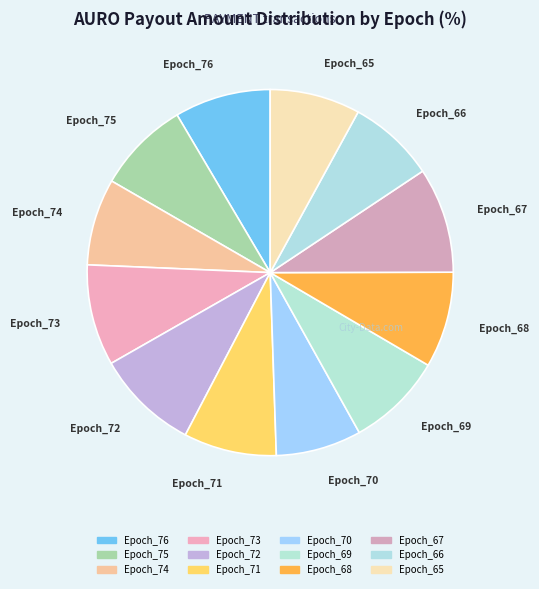

Is it true that Epoch_66 is 8% of the pie?

True